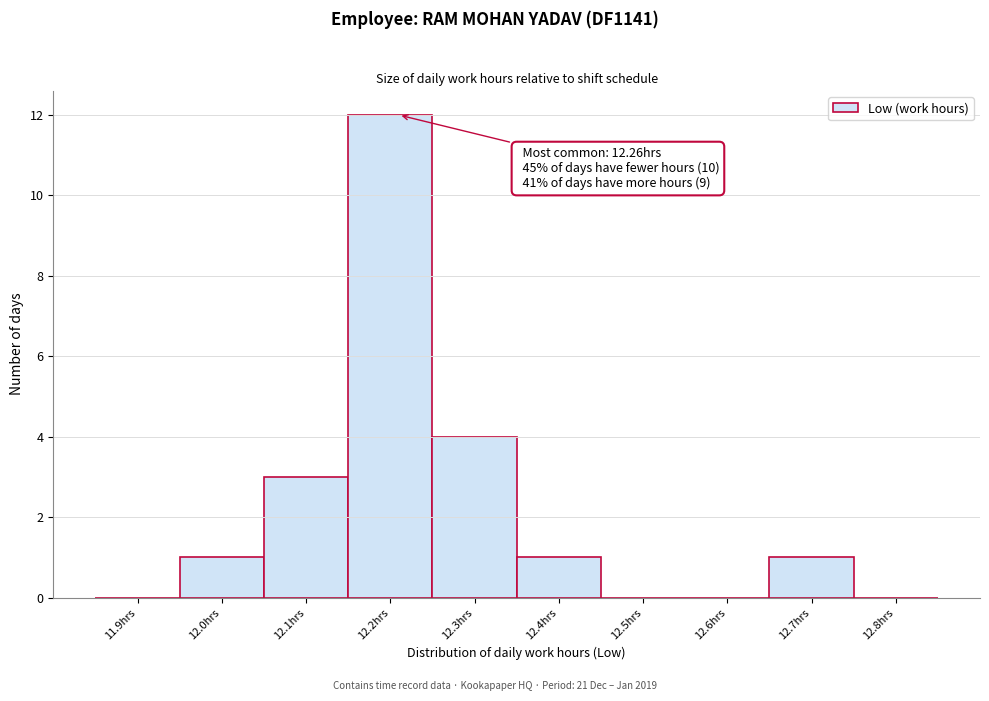

Reading left to right, list all the values displayed in this chart.

11.9hrs=0	12.0hrs=1	12.1hrs=3	12.2hrs=12	12.3hrs=4	12.4hrs=1	12.5hrs=0	12.6hrs=0	12.7hrs=1	12.8hrs=0